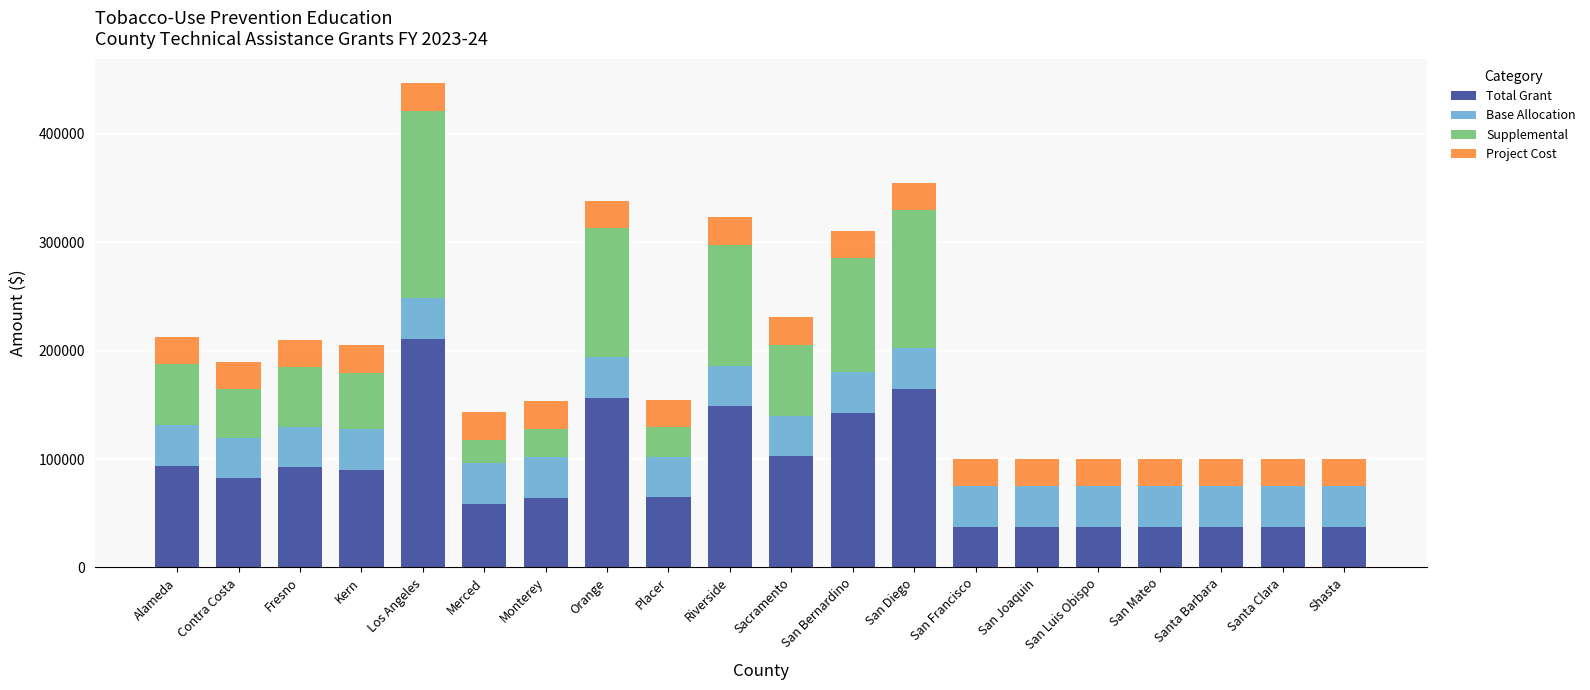

What are all the series names shown in the legend?

Total Grant, Base Allocation, Supplemental, Project Cost